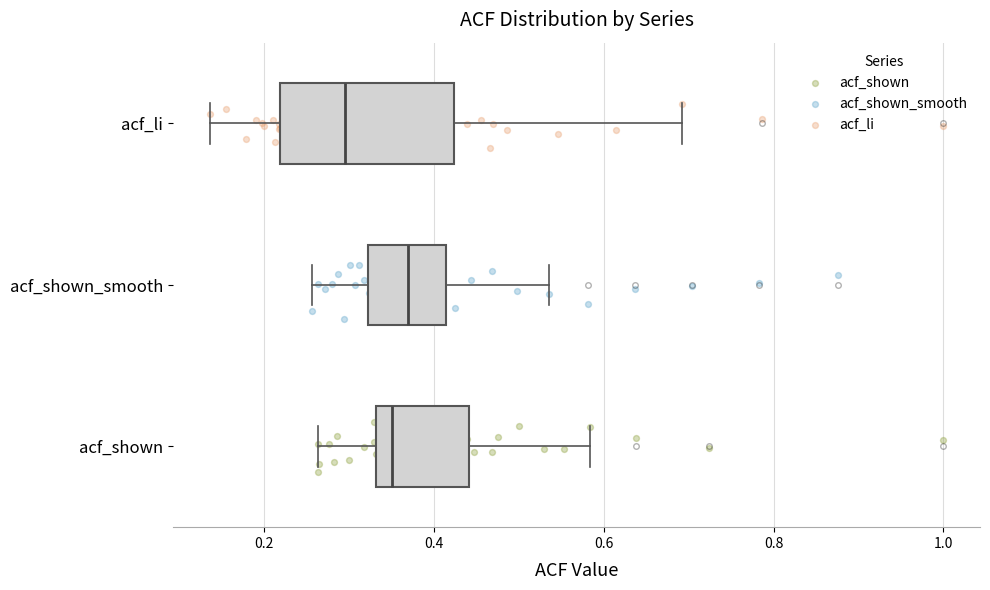

Reading bottom to top, transcribe this box plot: for each box, give where its median line is, the range the box spans, and where its two whiskers end, as read against the x-axis. The values are not printed on the chart, so give them approximately, as read against the axis.

acf_shown: median 0.36, box 0.34 to 0.44, whiskers 0.26 to 0.58
acf_shown_smooth: median 0.36, box 0.32 to 0.42, whiskers 0.26 to 0.54
acf_li: median 0.30, box 0.22 to 0.42, whiskers 0.14 to 0.70